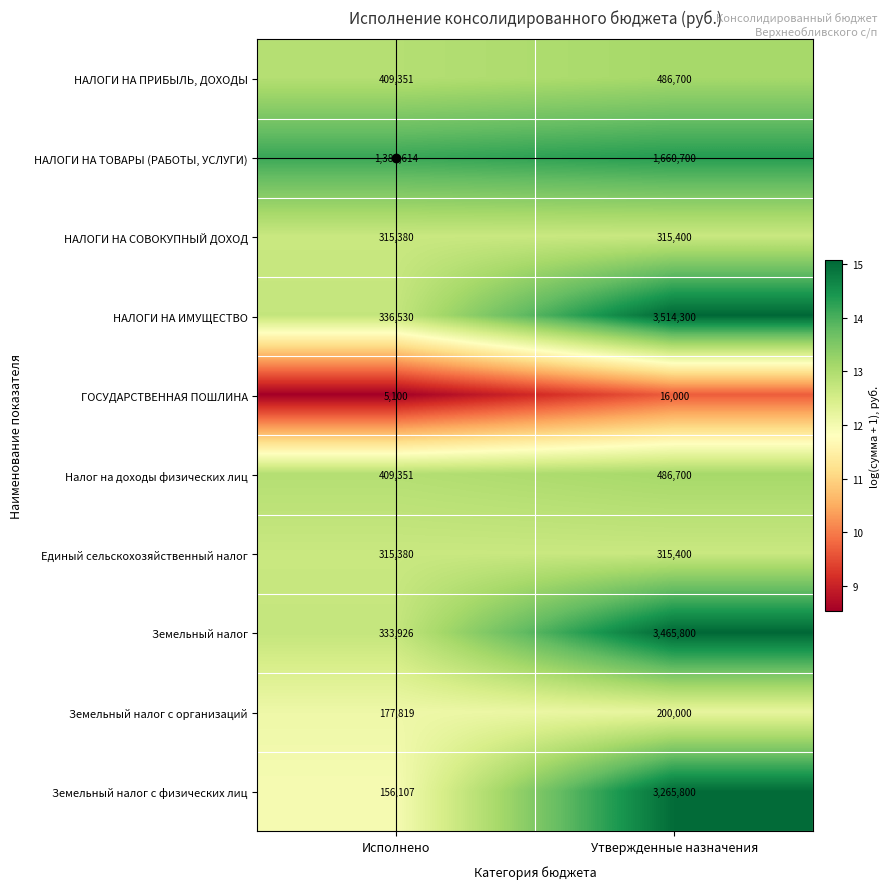

How many categories are shown in the chart?

2